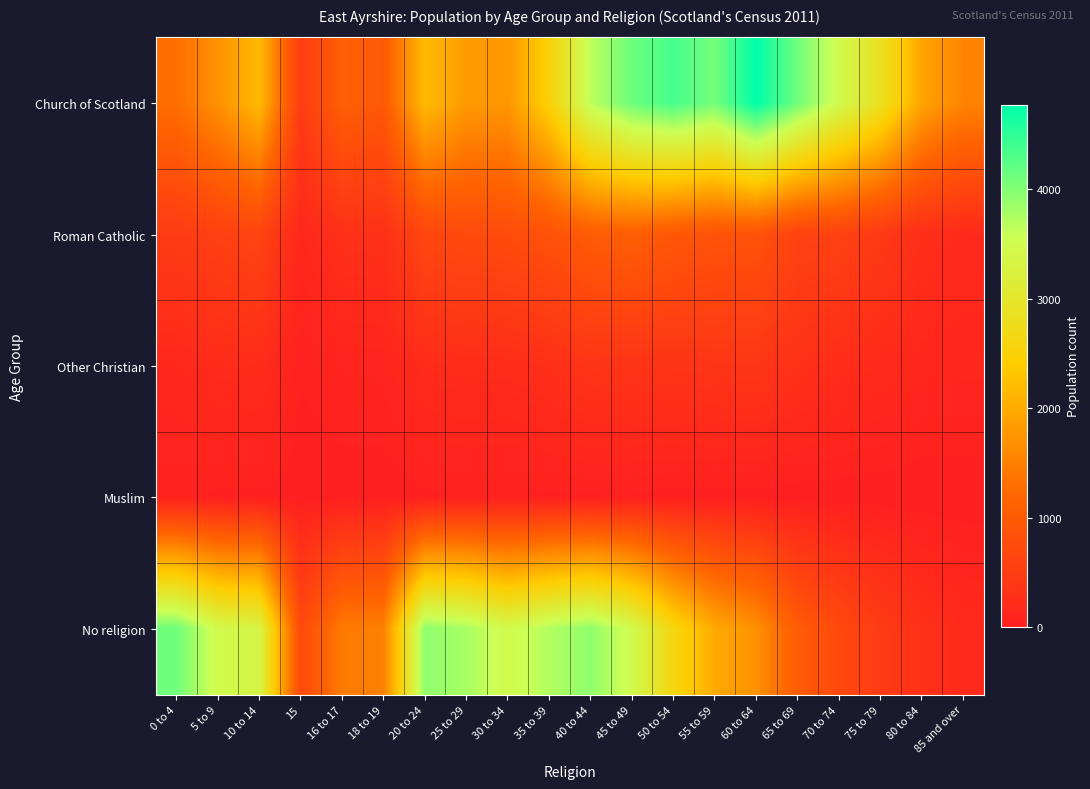

What is the spread (max minus min) of values at 85 and over?

1547